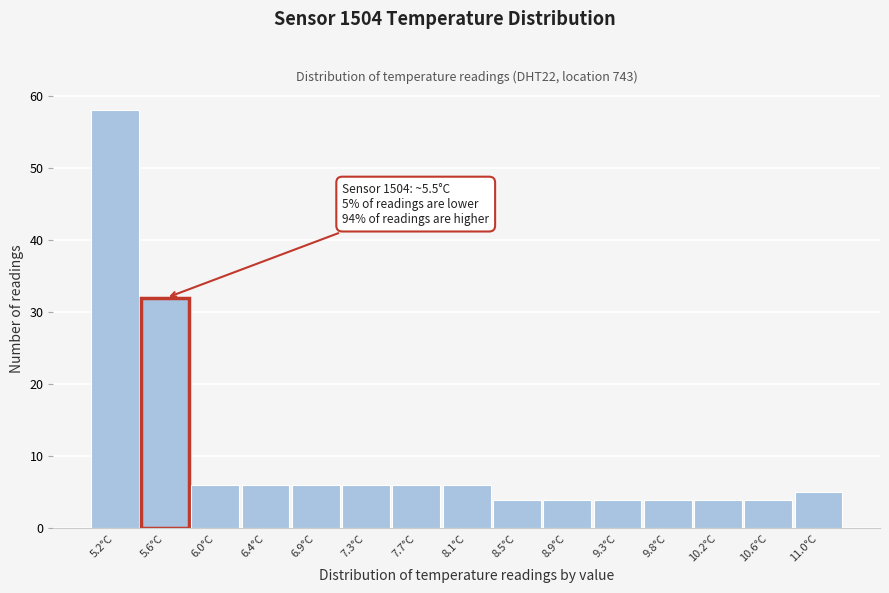

Which range on the x-axis has the tallest bar?

5.00 to 5.40